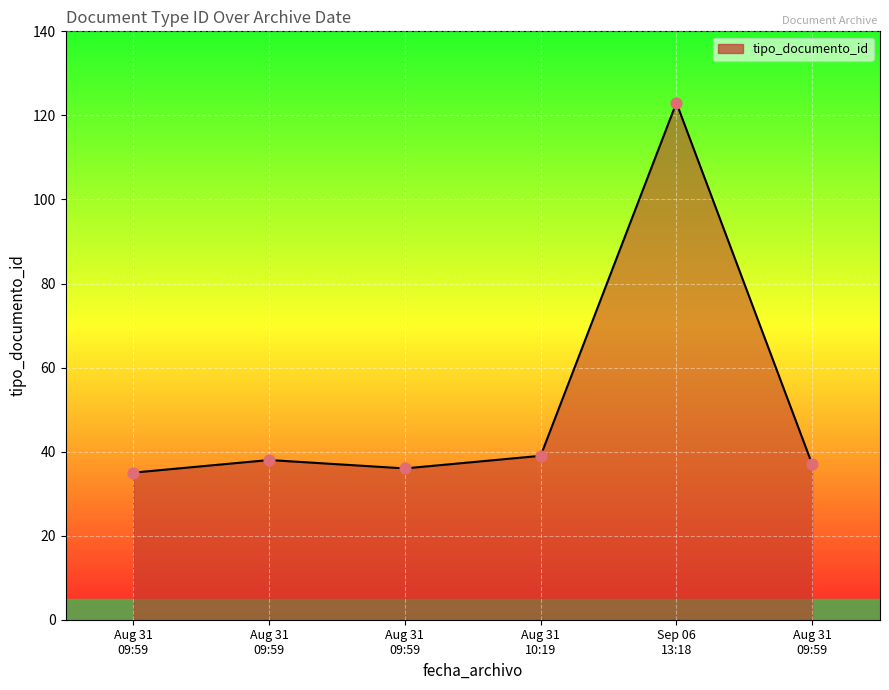

Between Aug 31
09:59 and Aug 31
10:19, which is larger?

Aug 31
10:19